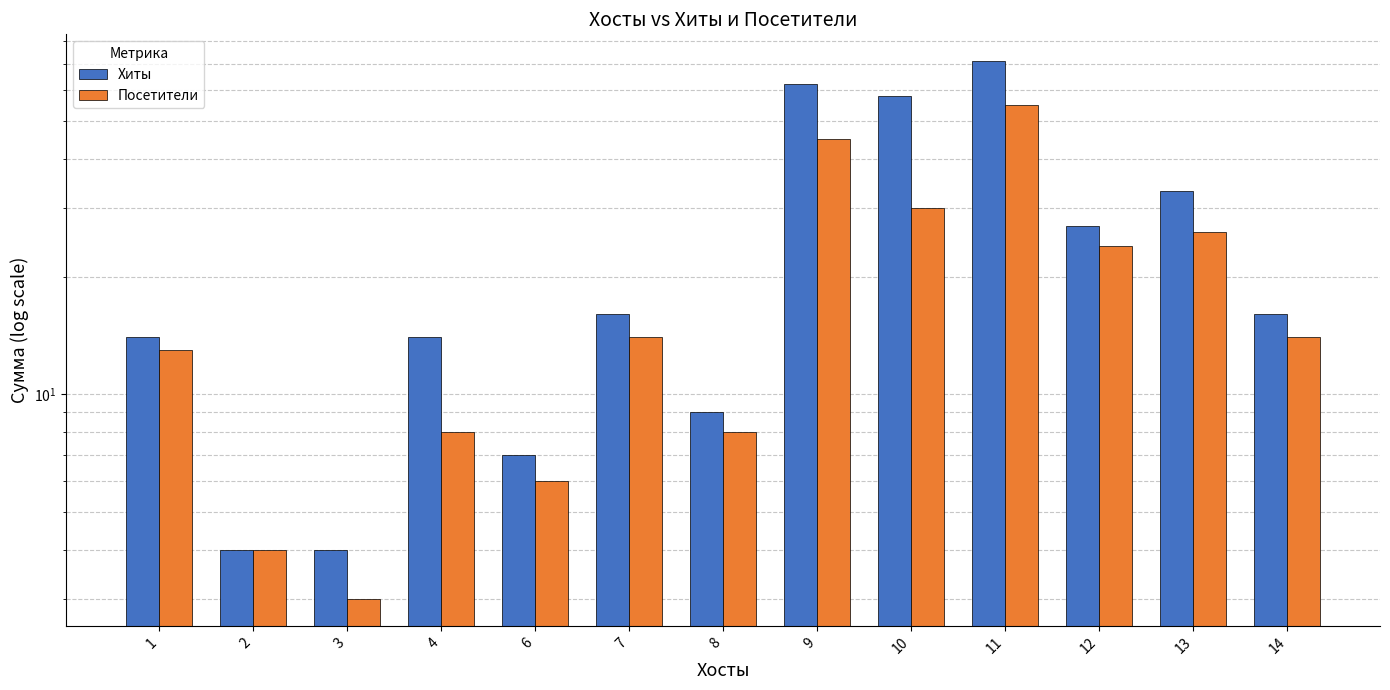

List the series in order of their overall mean, lowest first.

Посетители, Хиты